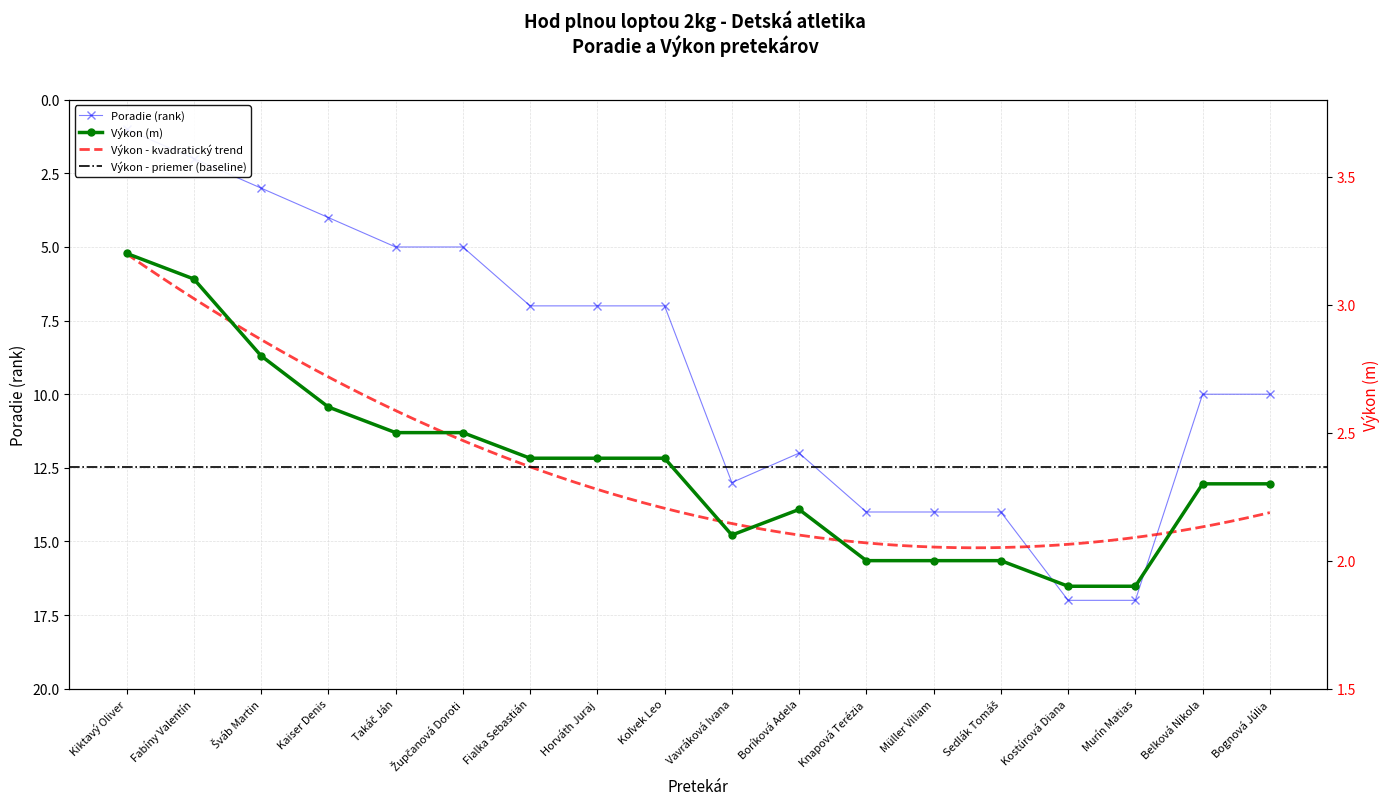

True or false: Poradie and Výkon intersect in this chart.

True